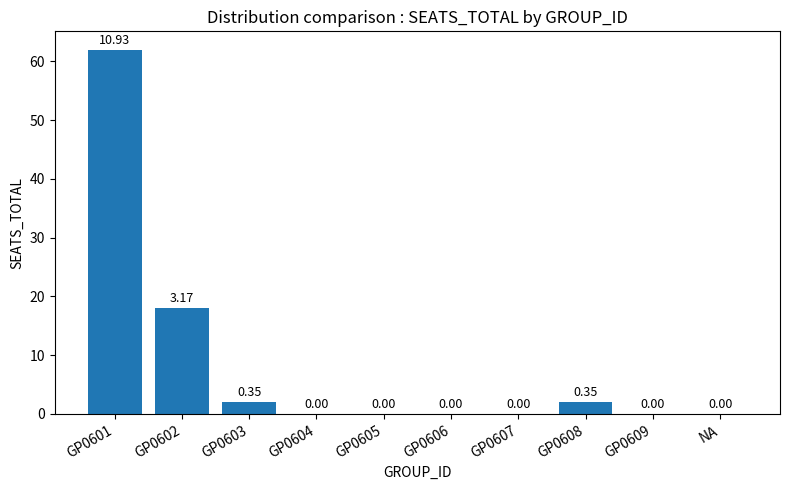

Between GP0607 and GP0608, which is larger?

GP0608